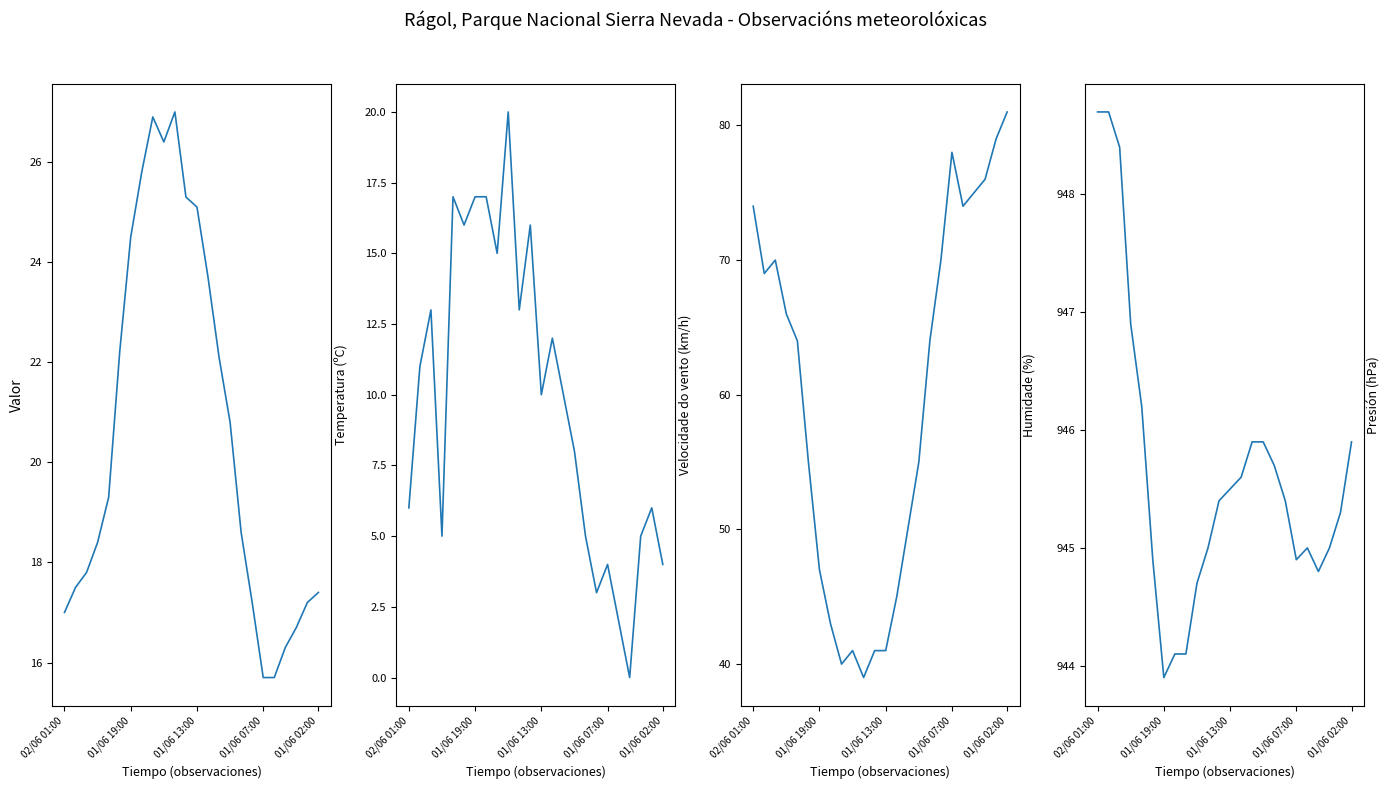

At 14, list the series in order from smallest to largest.

Velocidade do vento (km/h), Temperatura (ºC), Humidade (%), Presión (hPa)